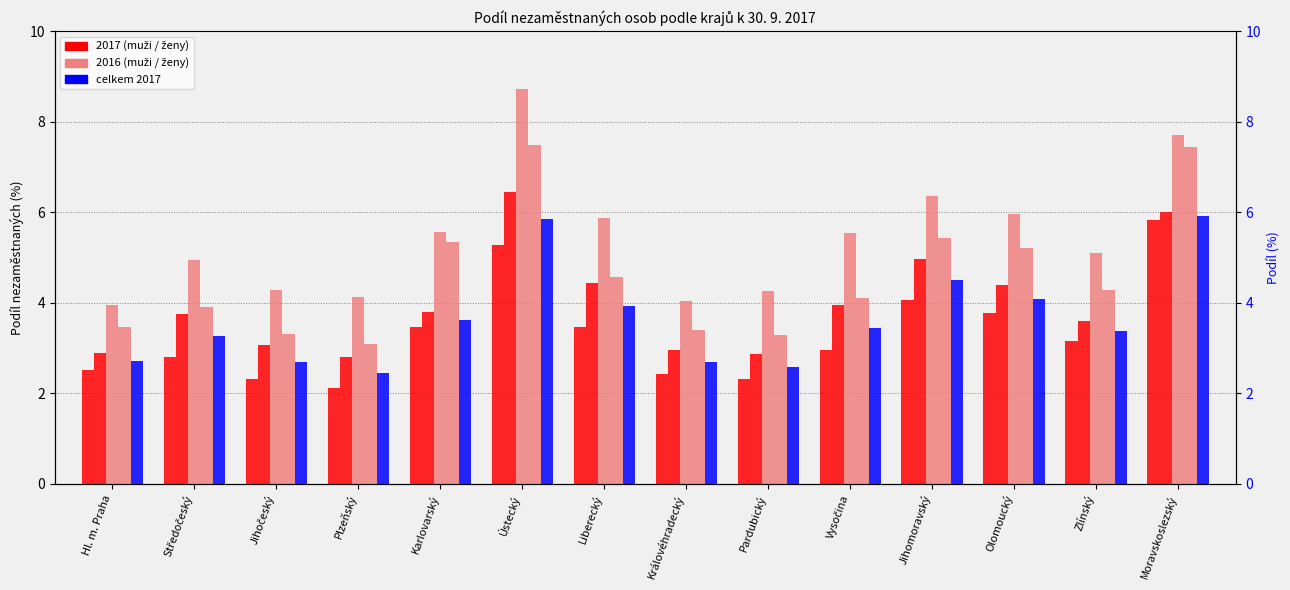

Rank the series by their average value, from highest to lowest.

ženy 2016, muži 2016, ženy 2017, celkem 2017, muži 2017